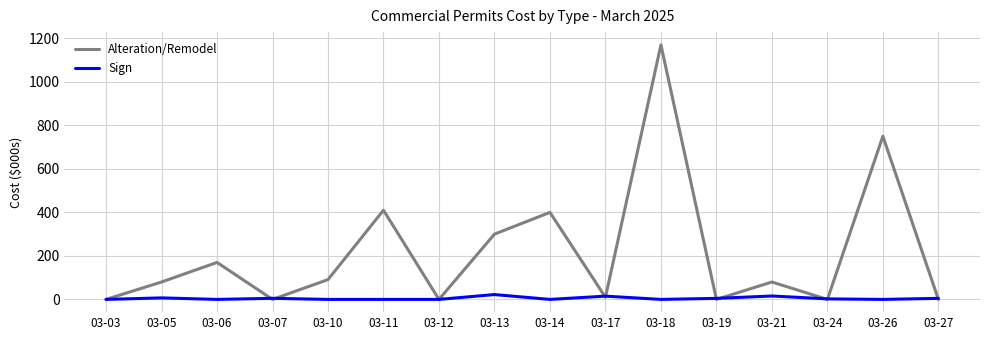

At how many categories does at least one series exceed 52?

9